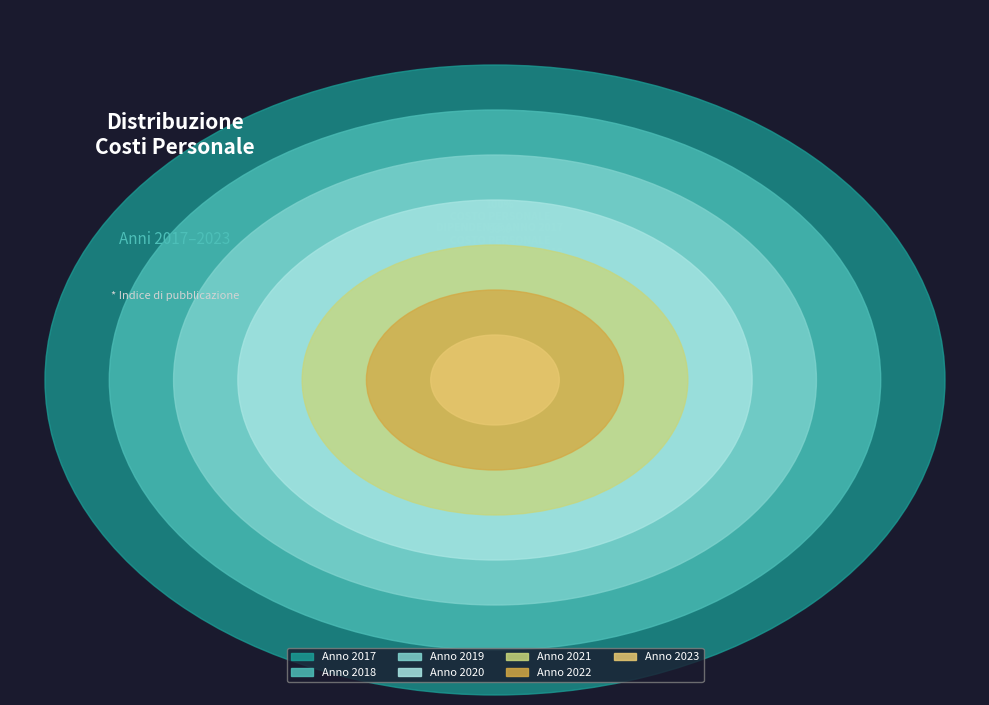

To the nearest percent, what is the difference between the COSTO PERSONALE
DIPENDENTE ANNO 2018 and COSTO PERSONALE
DIPENDENTE ANNO 2022 slice percentages?

14%